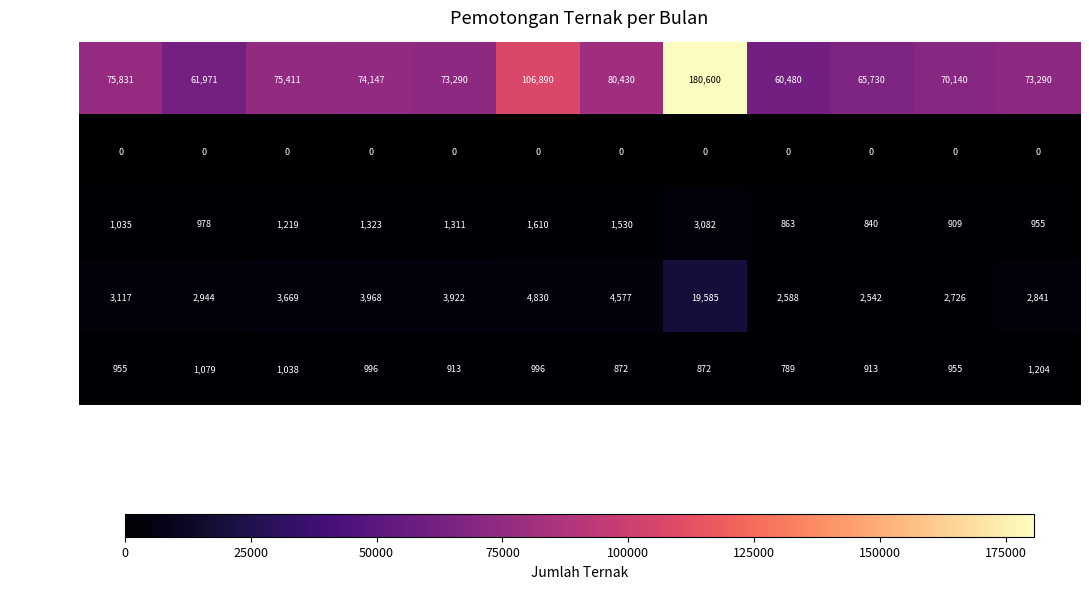

Which category has the highest value in the Sapi series?

Agustus